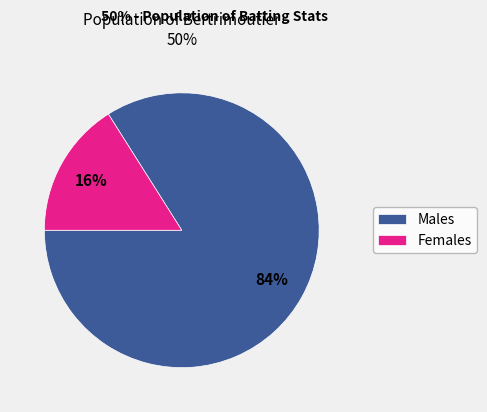

Is it true that Males is 94% of the pie?

False